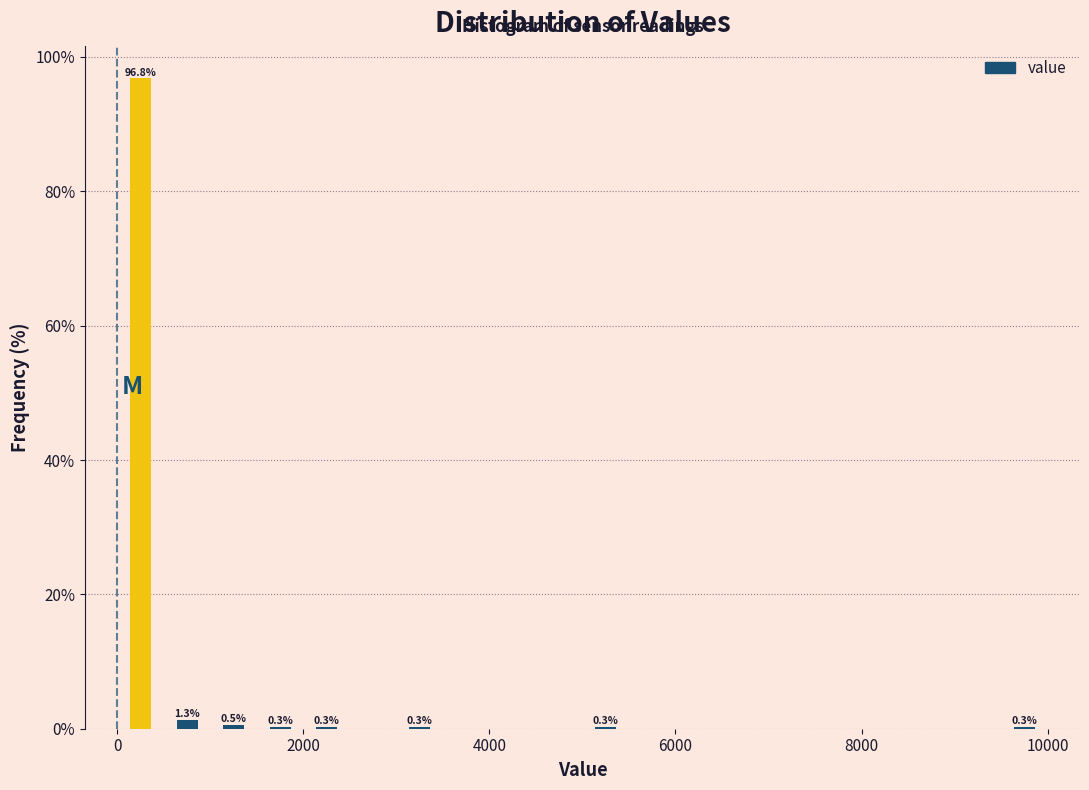

Around what value on the x-axis is the tallest bar? Give the approximate position of its centre, as read against the axis.

200